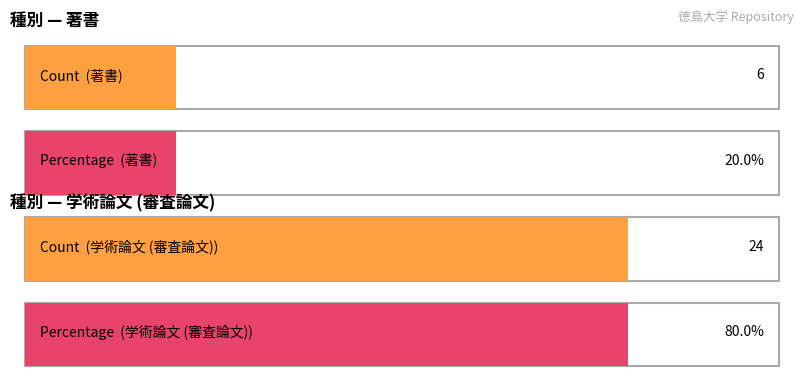

Does the chart contain stacked bars?

No